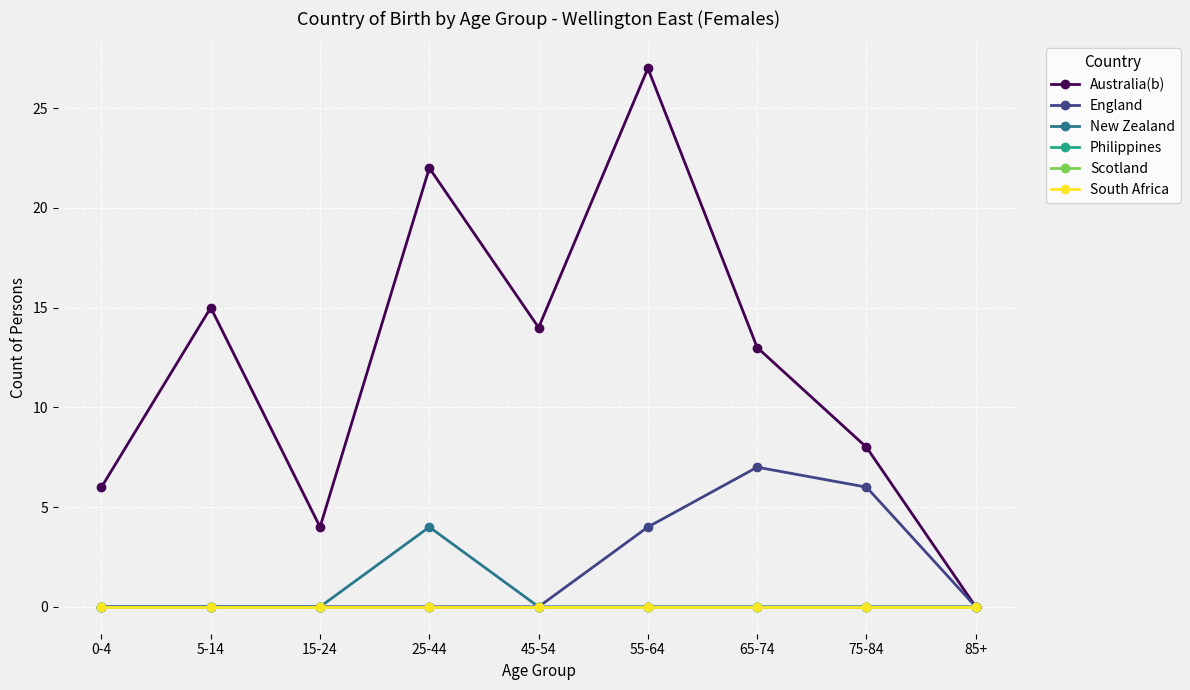

True or false: Australia(b) and Philippines cross at least once.

False